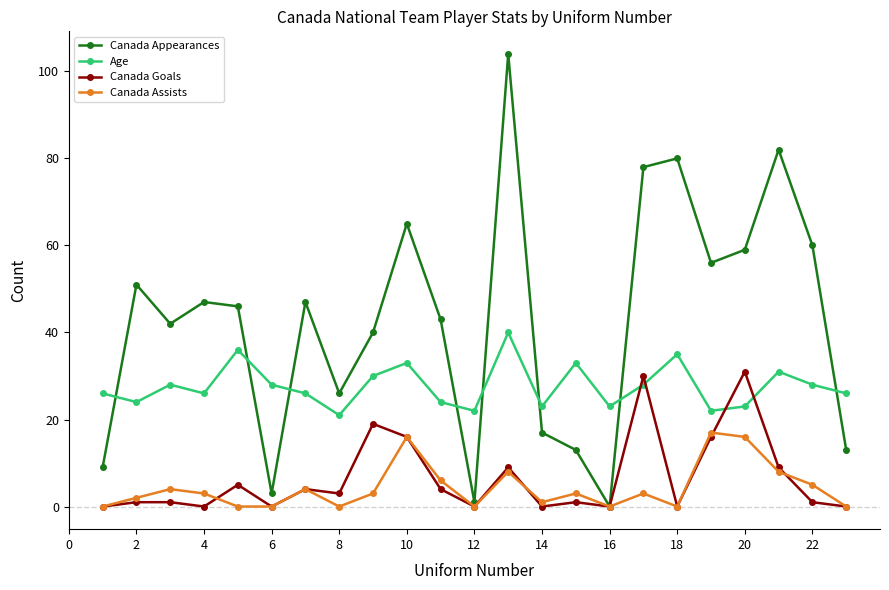

True or false: Canada Appearances has more than 0 points higher than both neighbors.

True